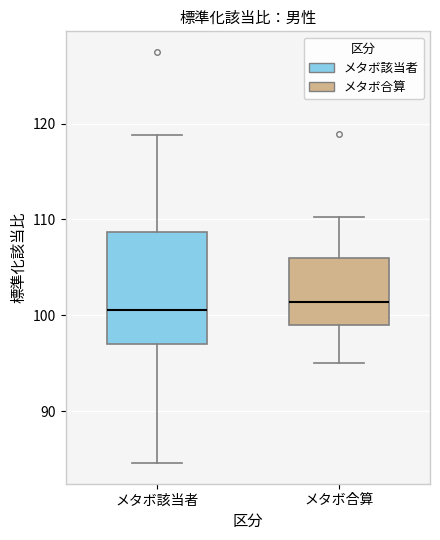

Reading left to right, transcribe this box plot: for each box, give where its median line is, the range the box spans, and where its two whiskers end, as read against the y-axis. The values are not printed on the chart, so give them approximately, as read against the axis.

メタボ該当者: median 101, box 97 to 109, whiskers 85 to 119
メタボ合算: median 101, box 99 to 106, whiskers 95 to 110